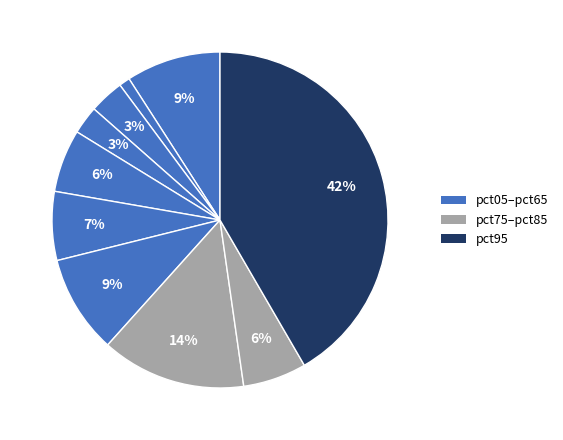

Which slice is the largest?

pct95